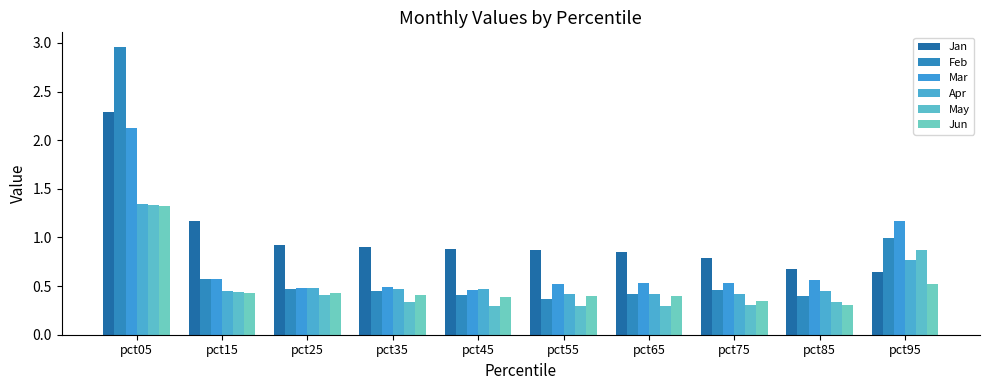

At how many categories does at least one series exceed 2?

1